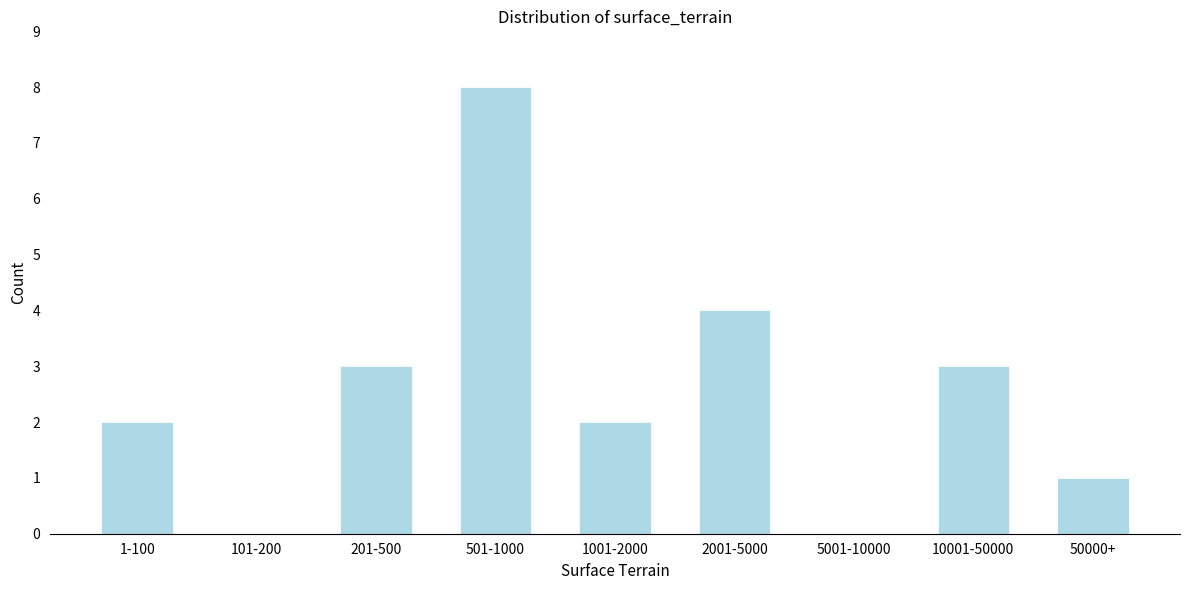

What is the sum of all values?

23